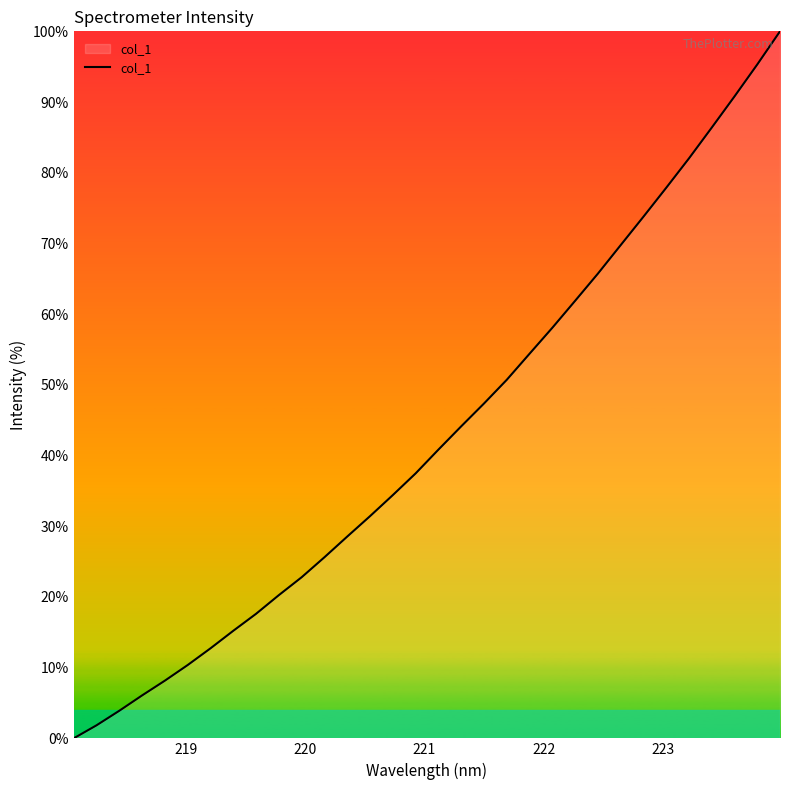

True or false: there are more than 1 points higher than both neighbors.

False